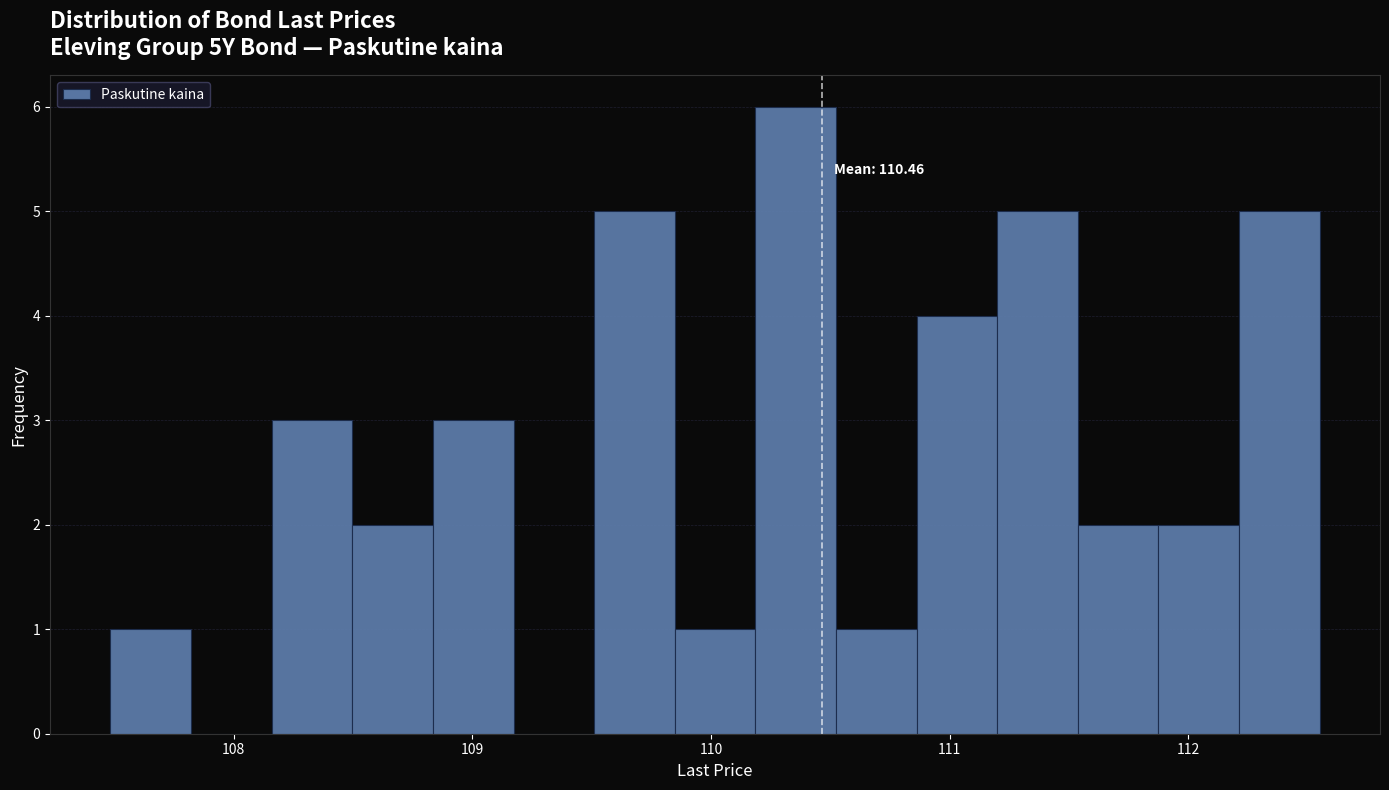

Around what value on the x-axis is the tallest bar? Give the approximate position of its centre, as read against the axis.

110.4